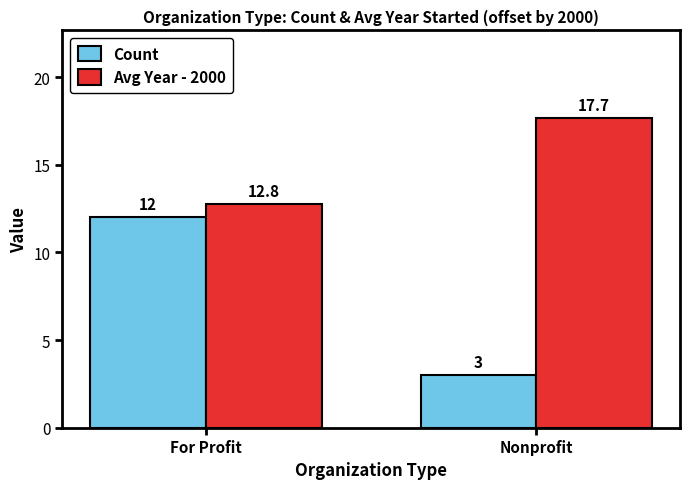

Is the value of Count at For Profit greater than the value of Avg Year - 2000 at For Profit?

No